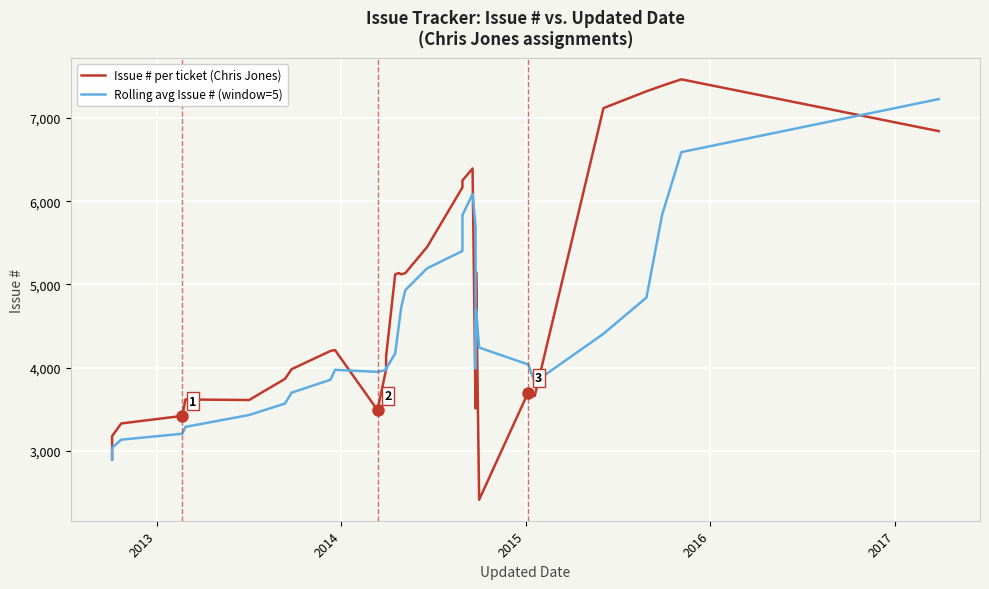

True or false: Issue # per ticket (Chris Jones) and Rolling avg Issue # (window=5) cross at least once.

True